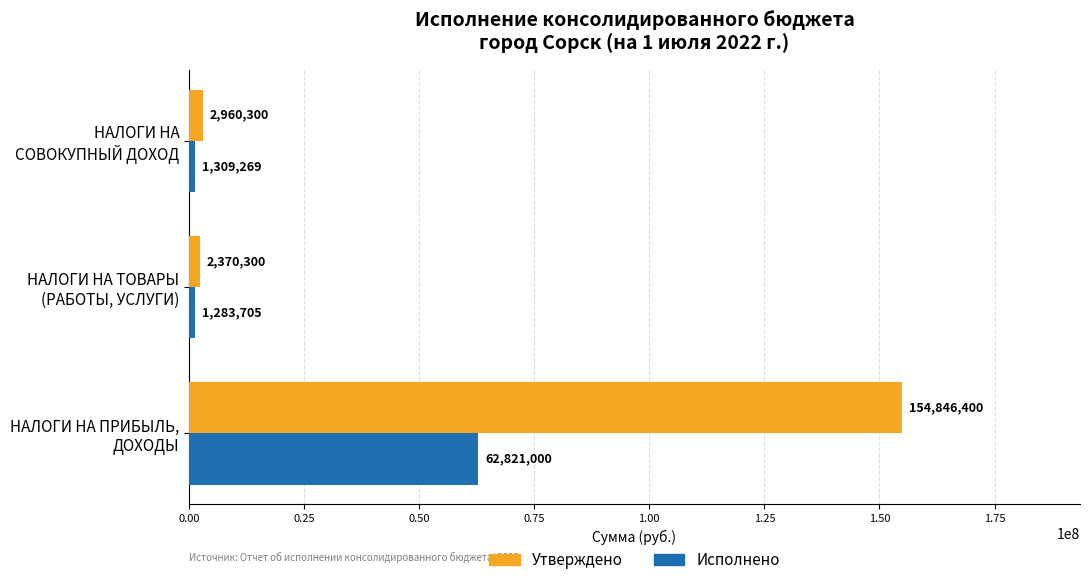

Which series has the widest spread of values?

Утверждено